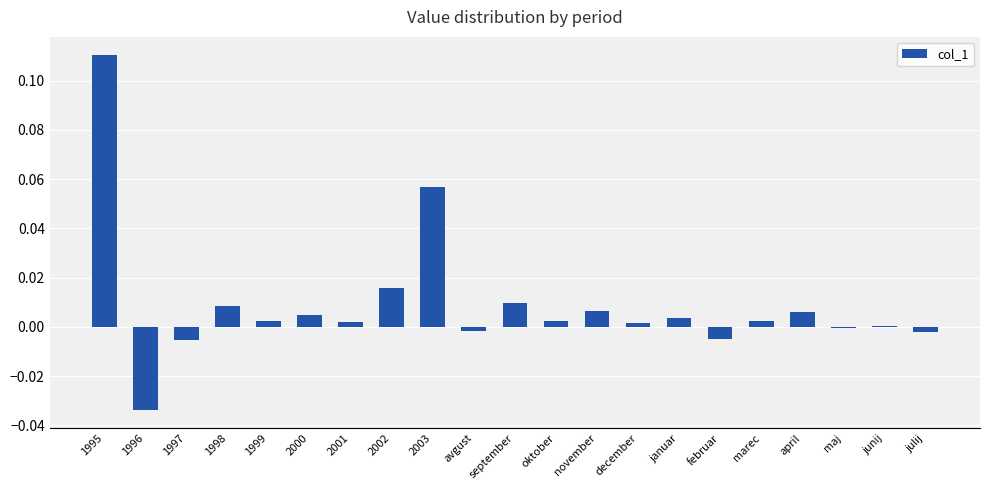

Between december and julij, which is larger?

december